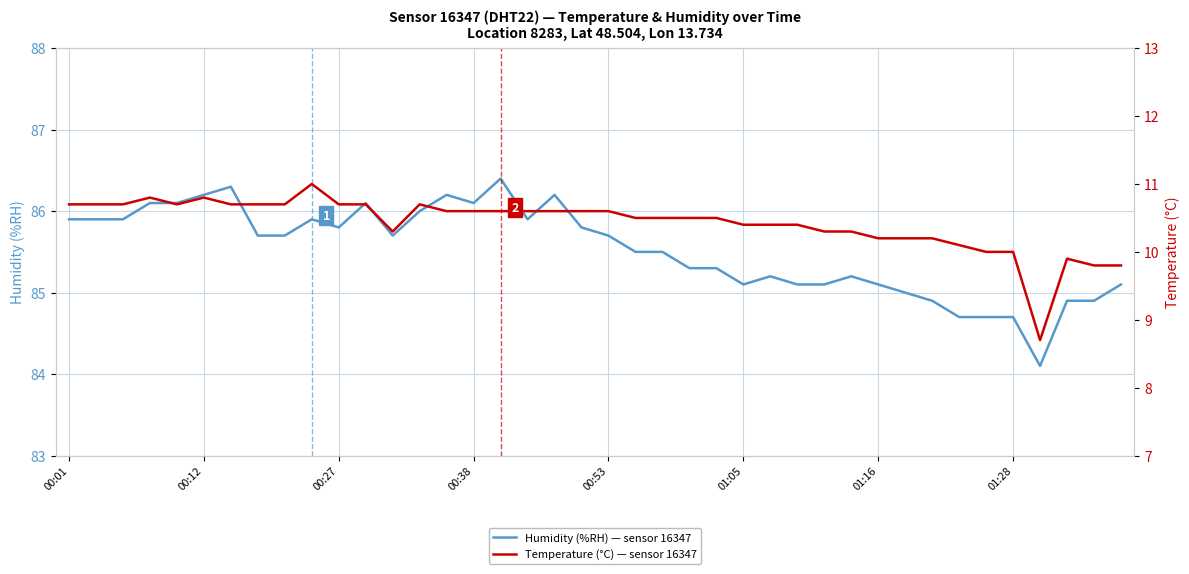

At which label does Humidity (%RH) — sensor 16347 reach its peak?

16